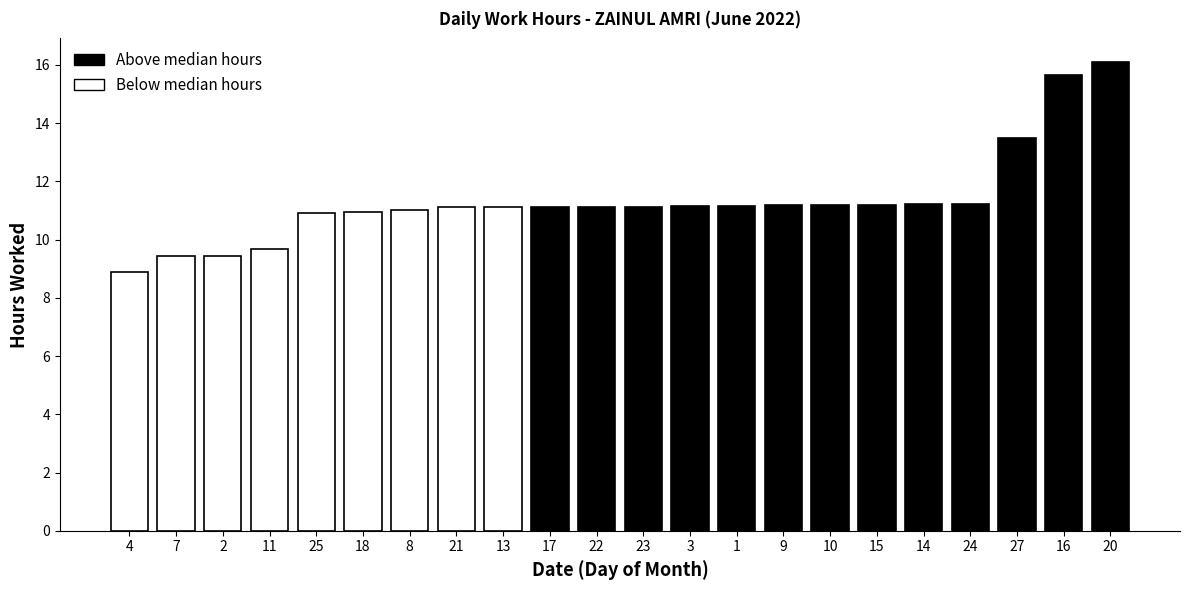

The chart shows a value of 11.2 at 10. True or false?

True